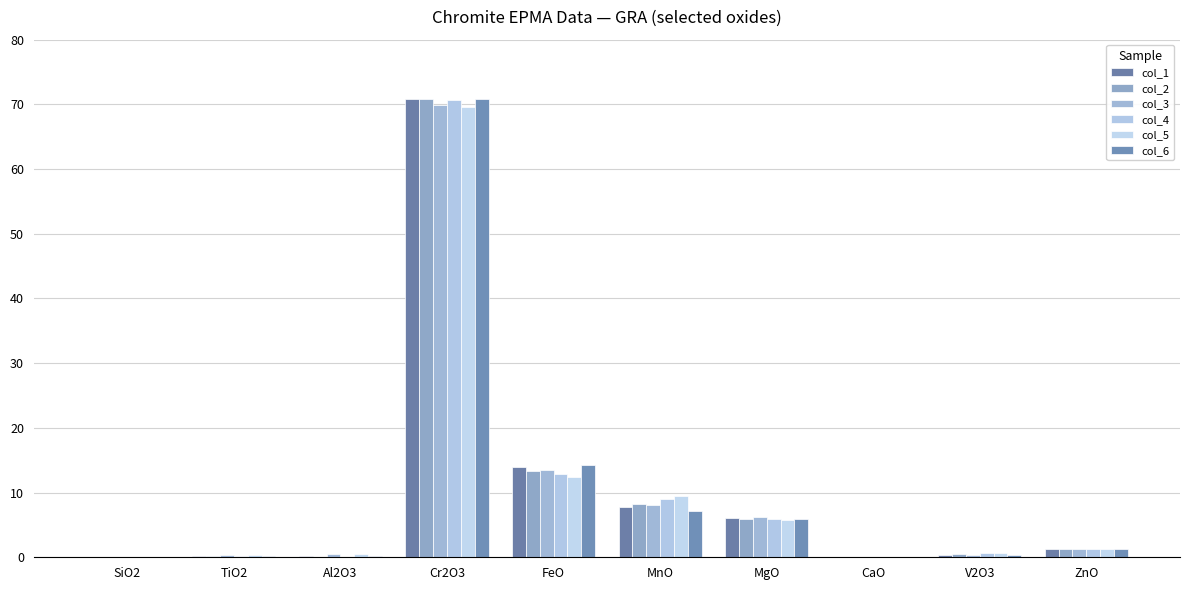

Where is col_5 nearest to the value 34?

FeO